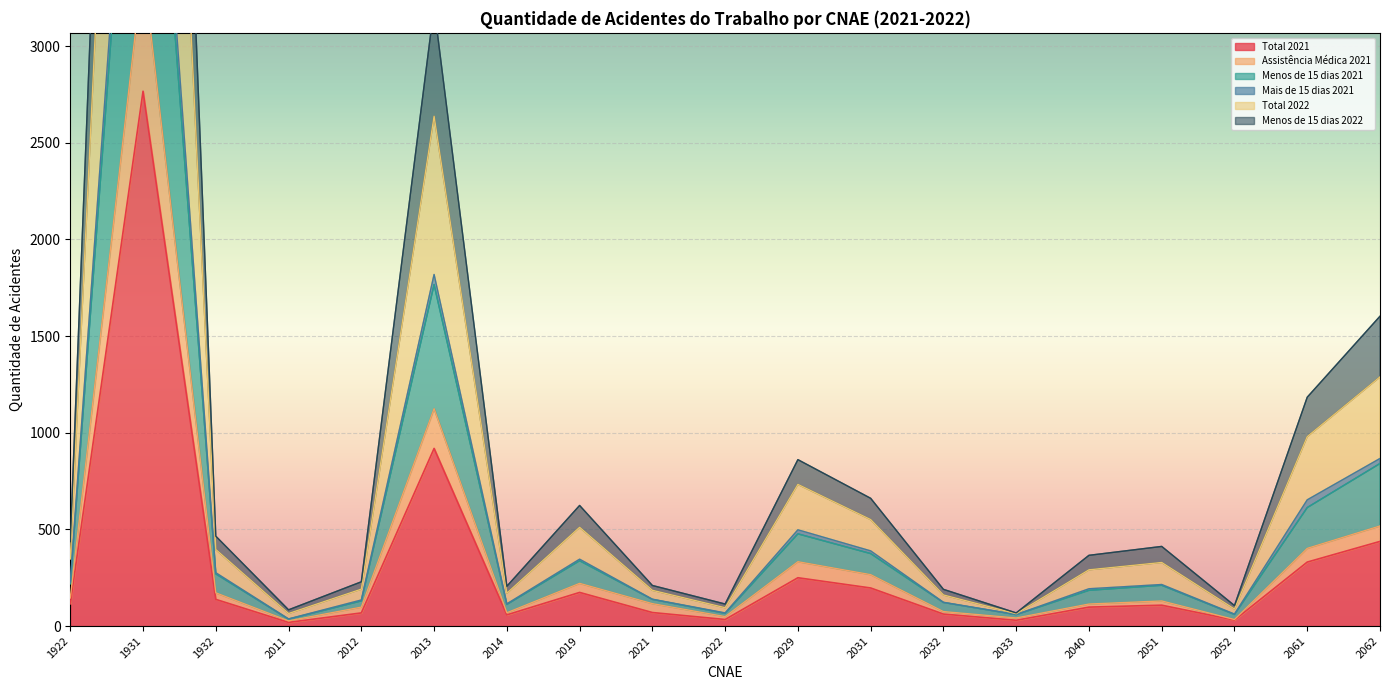

True or false: Total 2022 and Menos de 15 dias 2022 cross at least once.

False